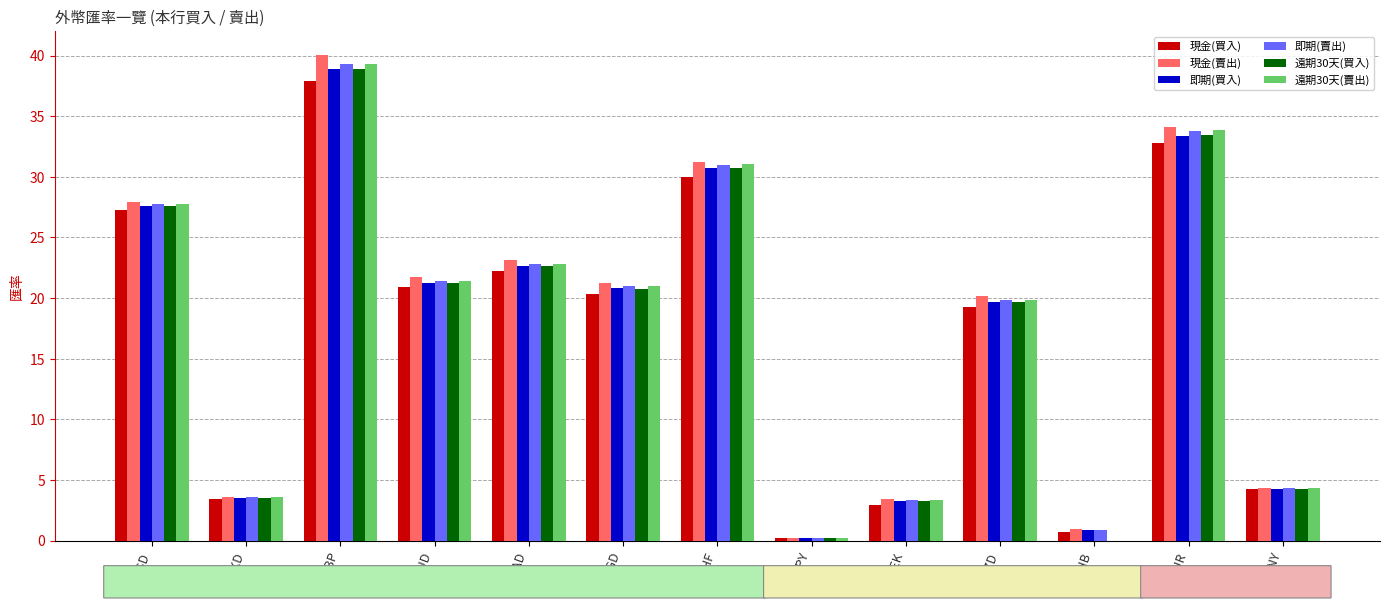

What is the average value of the 現金(賣出) series?

17.9